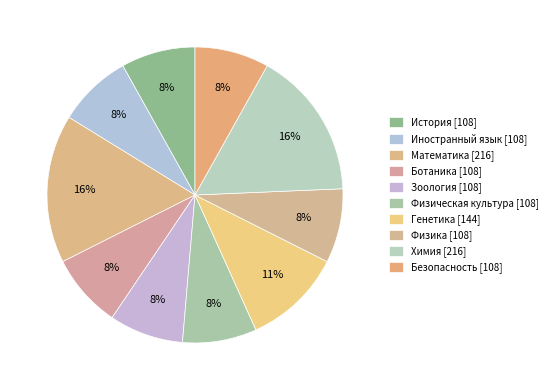

Count the number of slices in the pie.

10